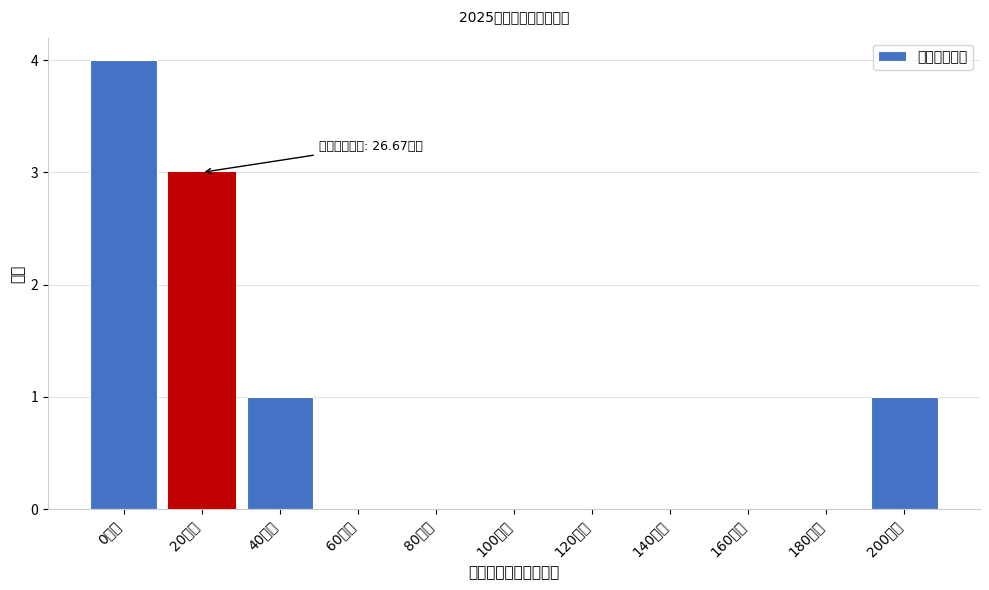

Reading left to right, extract all data points from this chart.

0万元=4	20万元=3	40万元=1	60万元=0	80万元=0	100万元=0	120万元=0	140万元=0	160万元=0	180万元=0	200万元=1